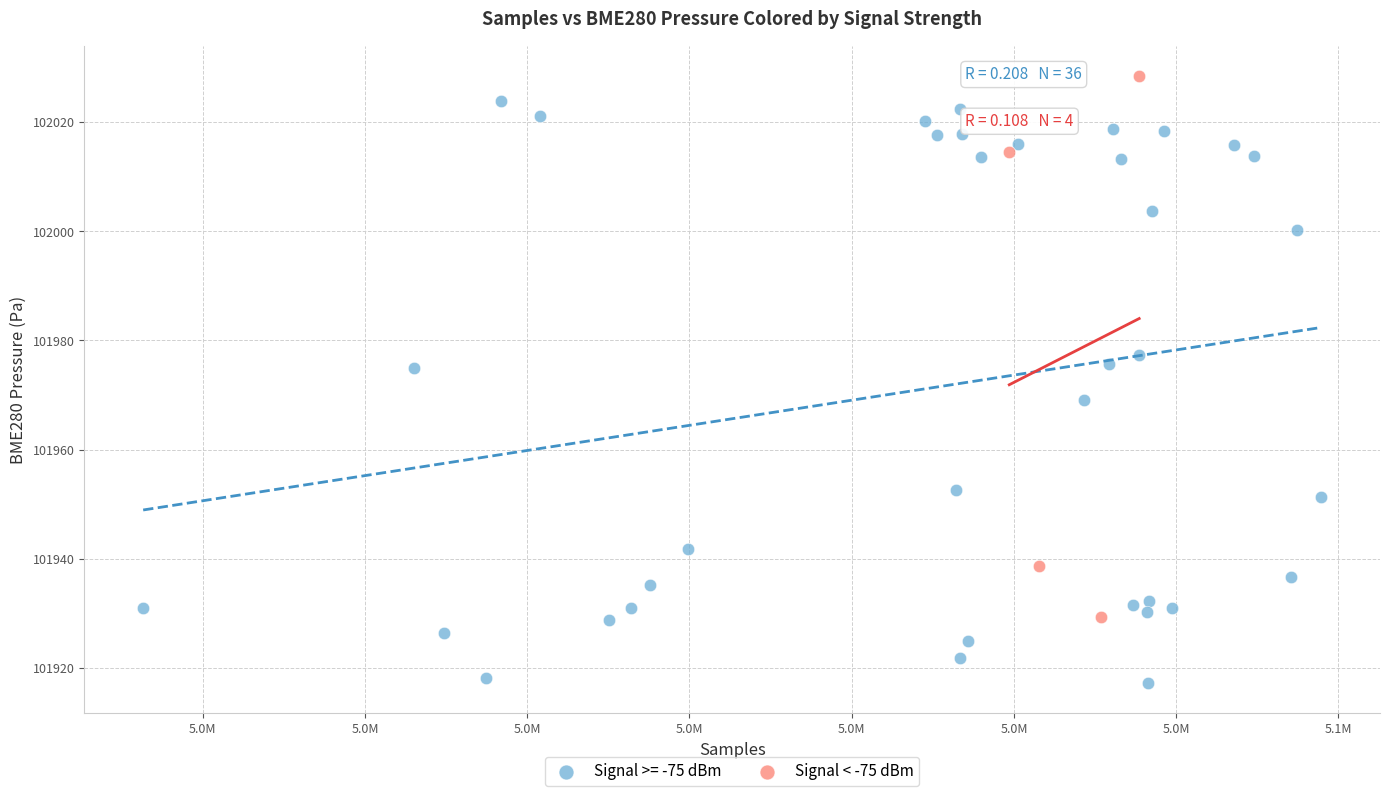

Which series has the widest spread of Y values?

Signal >= -75 dBm